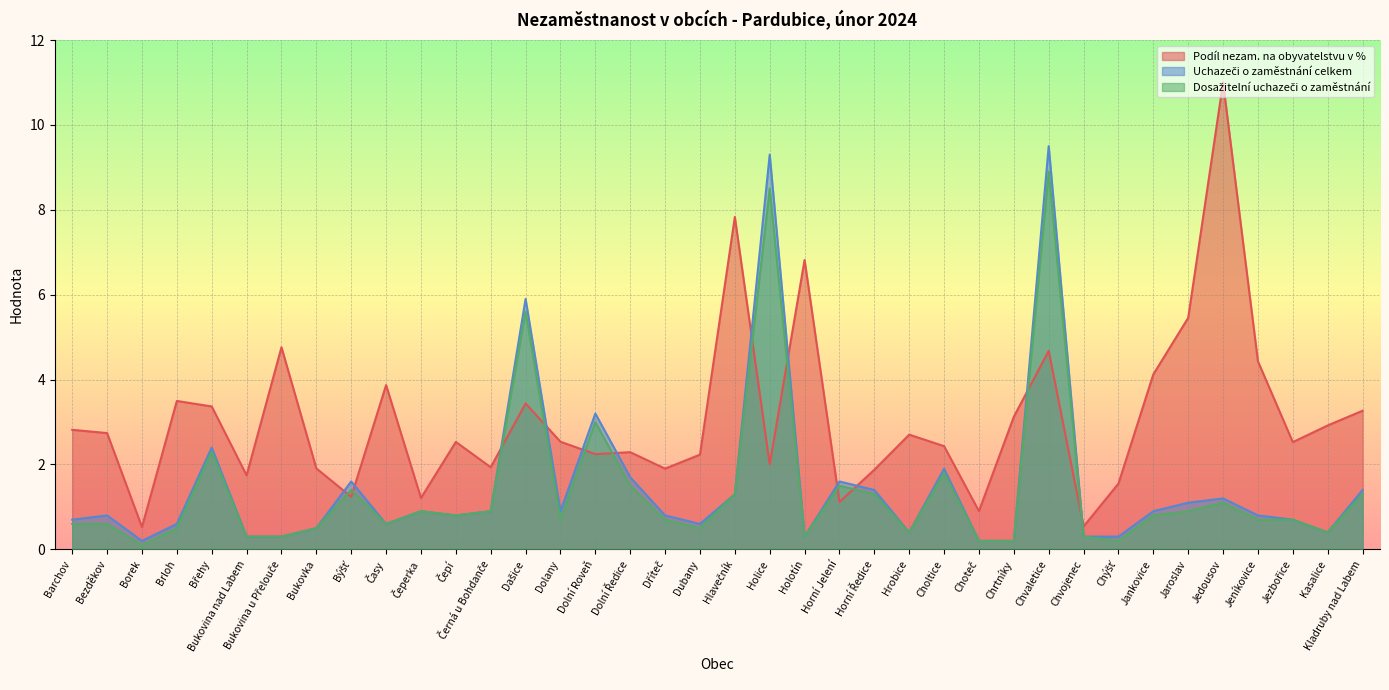

What are all the series names shown in the legend?

Podíl nezam. na obyvatelstvu v %, Uchazeči o zaměstnání celkem, Dosažitelní uchazeči o zaměstnání